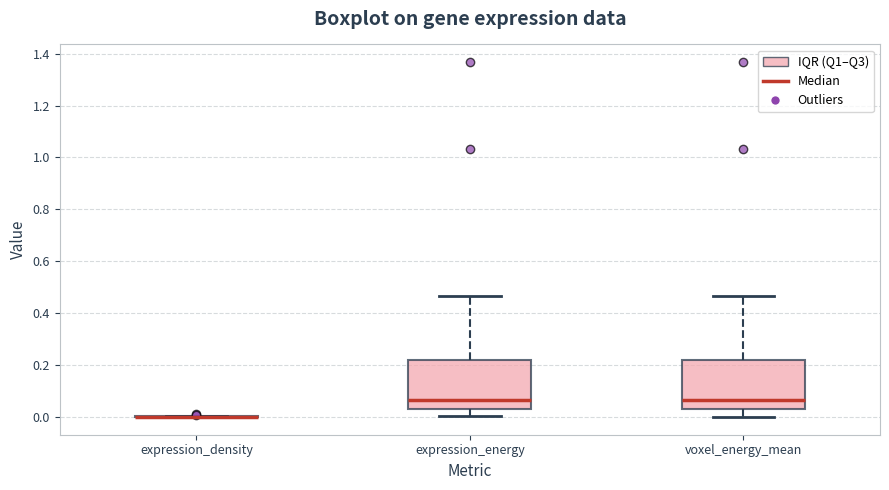

Reading left to right, read every box against the y-axis: the position of its median line, the range the box covers, and the ends of its whiskers. The values are not printed on the chart, so give them approximately, as read against the axis.

expression_density: box collapsed to a line at 0.00, whiskers 0.00 to 0.00
expression_energy: median 0.06, box 0.04 to 0.22, whiskers 0.00 to 0.46
voxel_energy_mean: median 0.06, box 0.02 to 0.22, whiskers 0.00 to 0.46